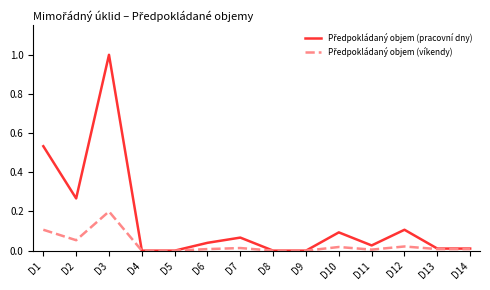

At which category is the sum across all series the highest?

D3